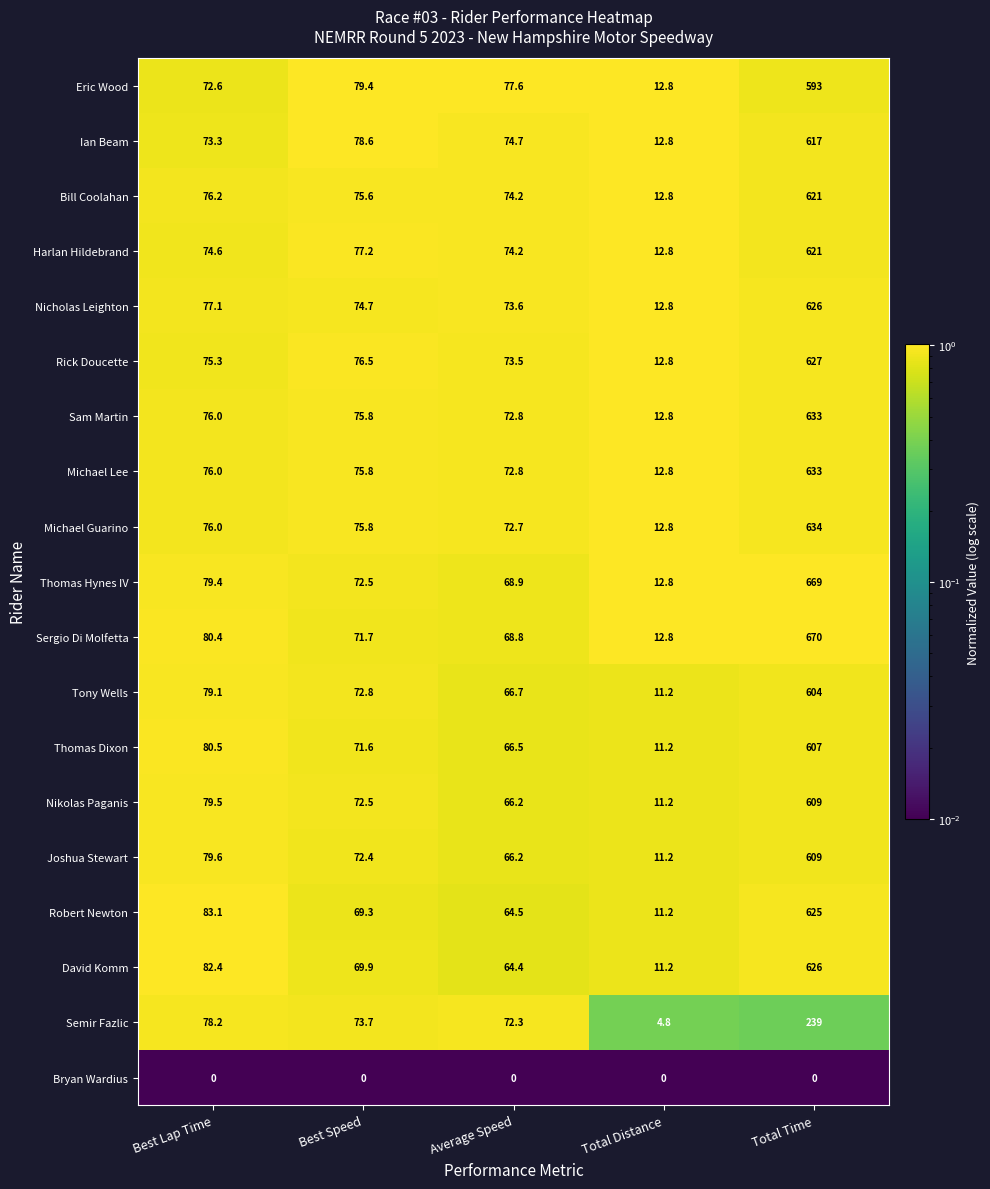

Is the value of Joshua Stewart at Total Time greater than the value of Ian Beam at Total Distance?

Yes